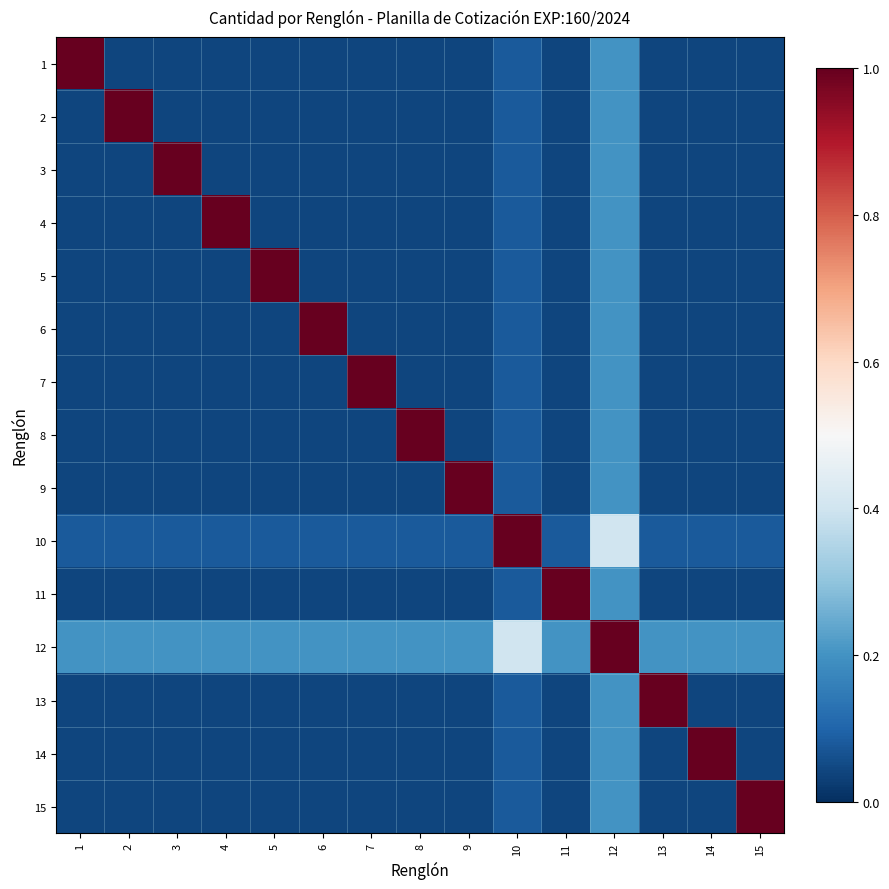

What is the difference between the highest and lowest values at 9?

1.0